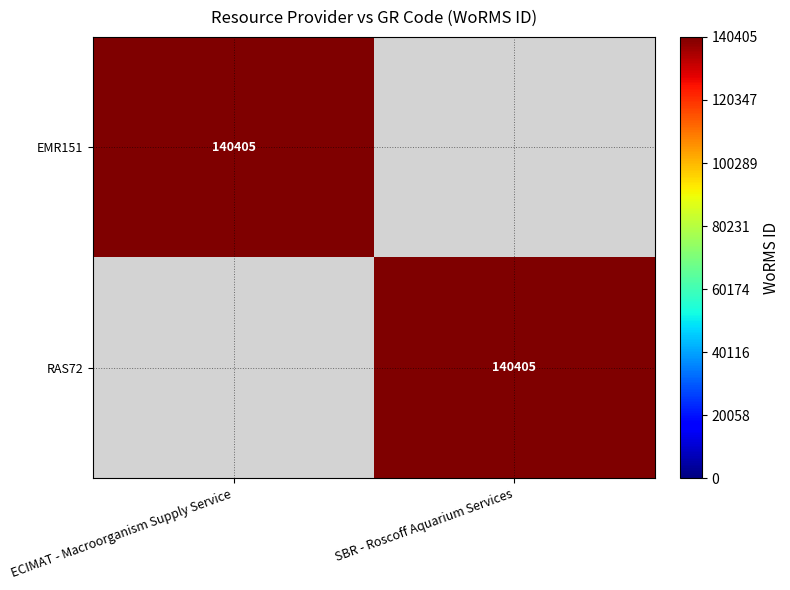

The value of RAS72 at SBR - Roscoff Aquarium Services is 140405. True or false?

True